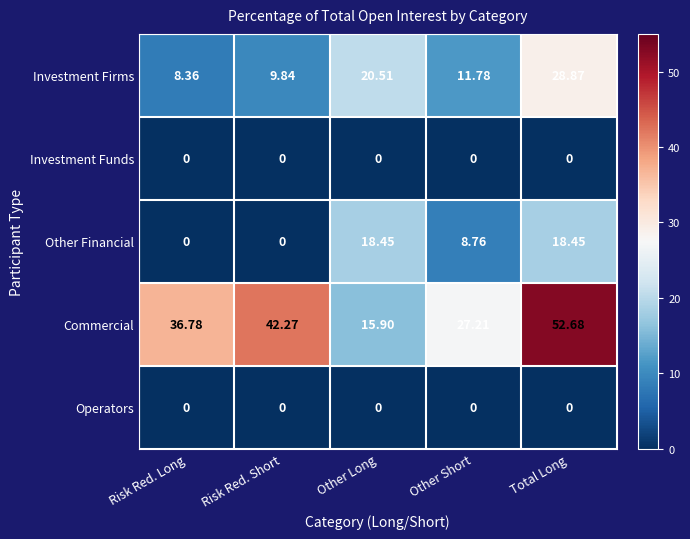

At which category is the sum across all series the highest?

Total Long